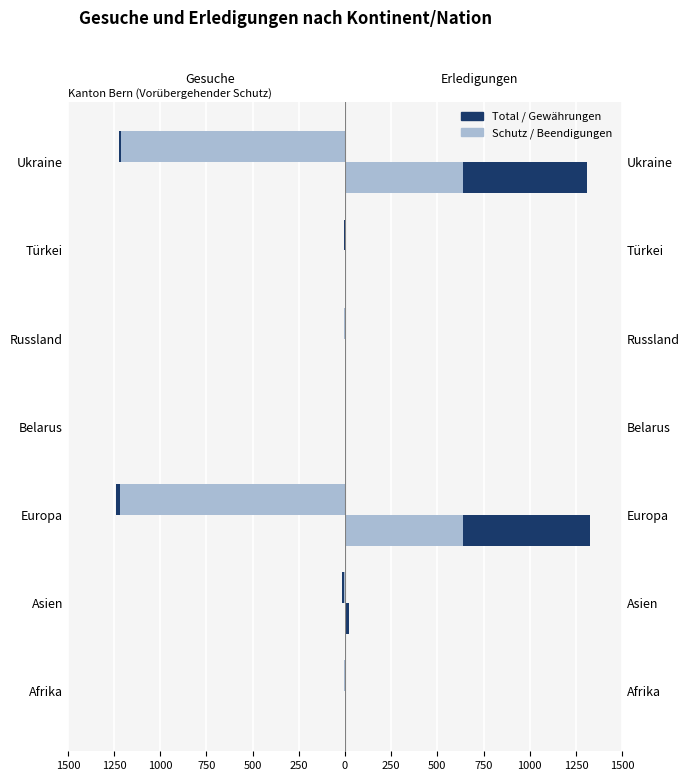

What is the minimum value shown in the chart?

-1238